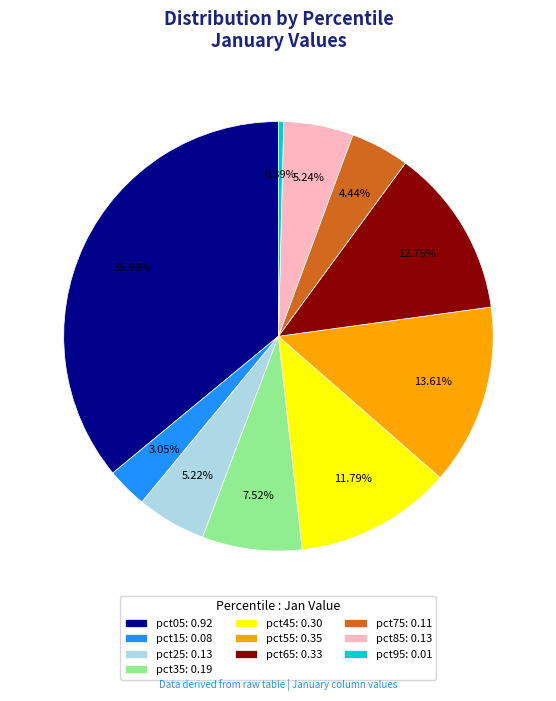

Which category has the smallest portion of the pie?

pct95